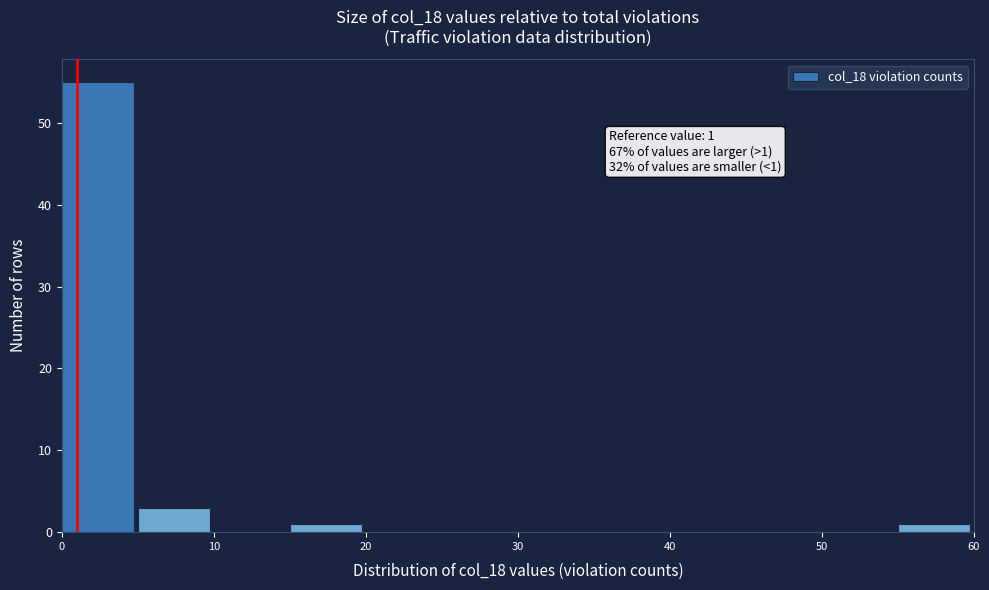

Which range on the x-axis has the tallest bar?

0 to 5